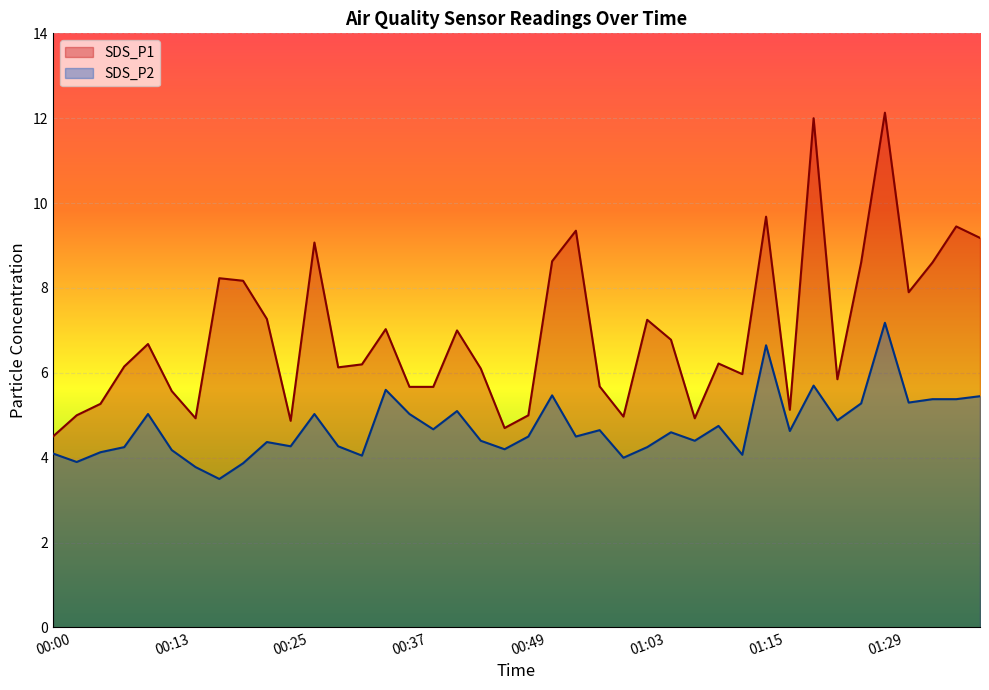

In SDS_P2, how many points are lower than both neighbors (excluding endpoints)?

13